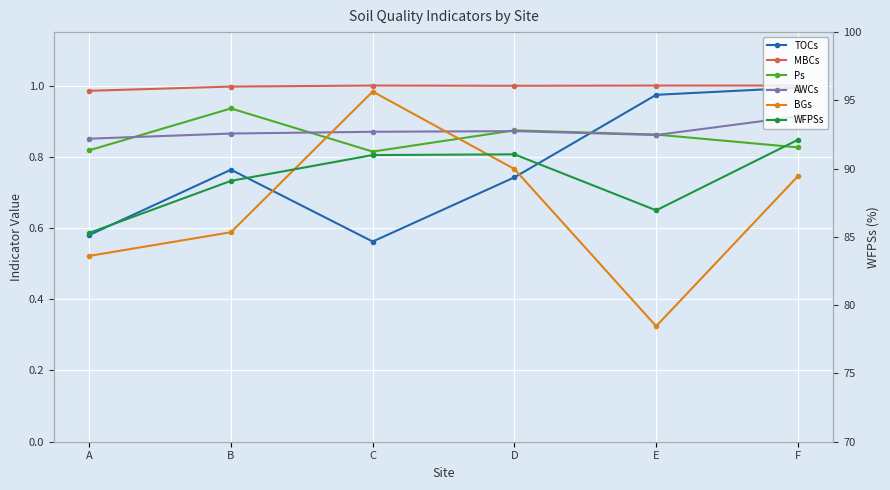

Which label corresponds to the smallest value in the chart?

E